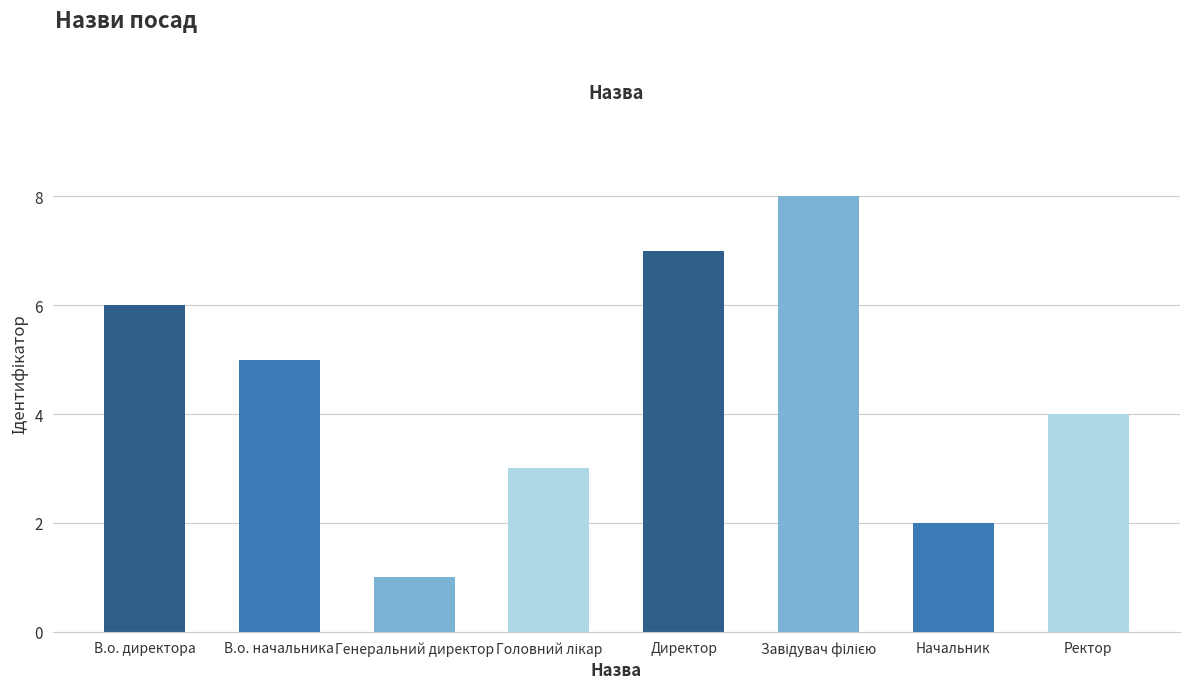

What is the sum of all values?

36